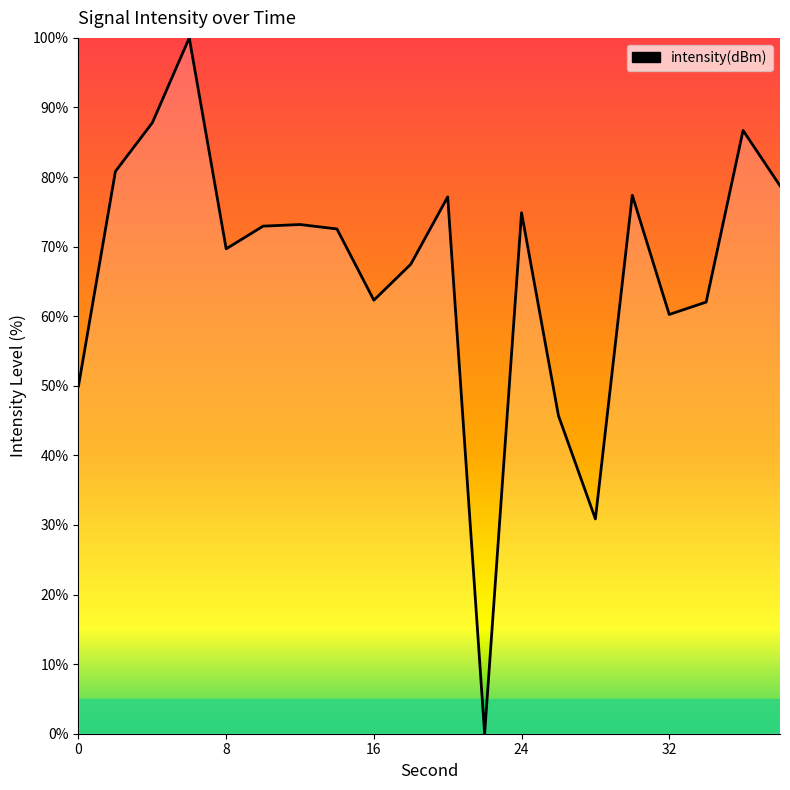

What is the greatest value displayed?

100.0